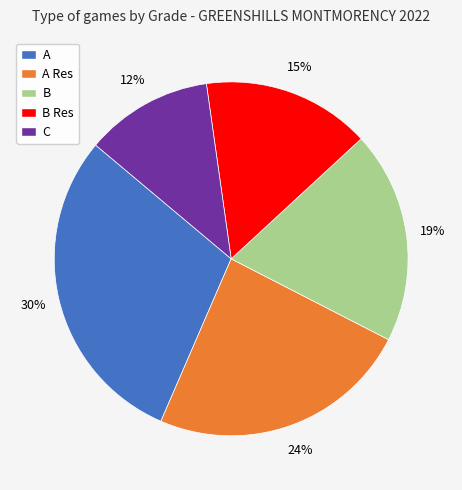

The A slice represents 1% of the pie. True or false?

False